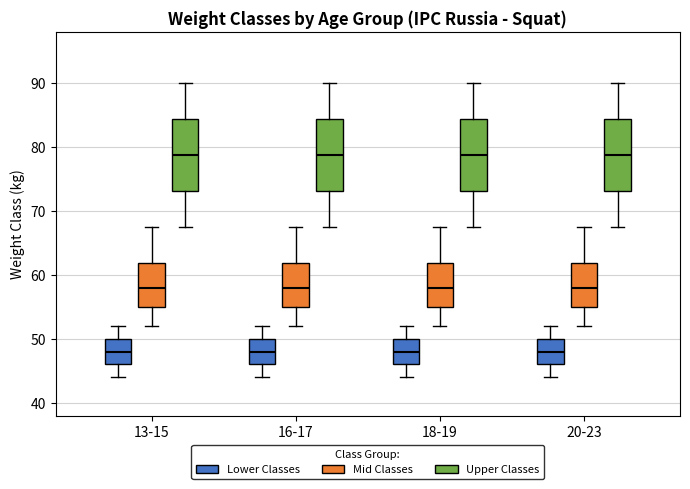

Reading left to right, transcribe this box plot: for each box, give where its median line is, the range the box spans, and where its two whiskers end, as read against the y-axis. The values are not printed on the chart, so give them approximately, as read against the axis.

13-15 (Lower Classes): median 48, box 46 to 50, whiskers 44 to 52
13-15 (Mid Classes): median 58, box 55 to 62, whiskers 52 to 68
13-15 (Upper Classes): median 79, box 73 to 84, whiskers 68 to 90
16-17 (Lower Classes): median 48, box 46 to 50, whiskers 44 to 52
16-17 (Mid Classes): median 58, box 55 to 62, whiskers 52 to 68
16-17 (Upper Classes): median 79, box 73 to 84, whiskers 68 to 90
18-19 (Lower Classes): median 48, box 46 to 50, whiskers 44 to 52
18-19 (Mid Classes): median 58, box 55 to 62, whiskers 52 to 68
18-19 (Upper Classes): median 79, box 73 to 84, whiskers 68 to 90
20-23 (Lower Classes): median 48, box 46 to 50, whiskers 44 to 52
20-23 (Mid Classes): median 58, box 55 to 62, whiskers 52 to 68
20-23 (Upper Classes): median 79, box 73 to 84, whiskers 68 to 90